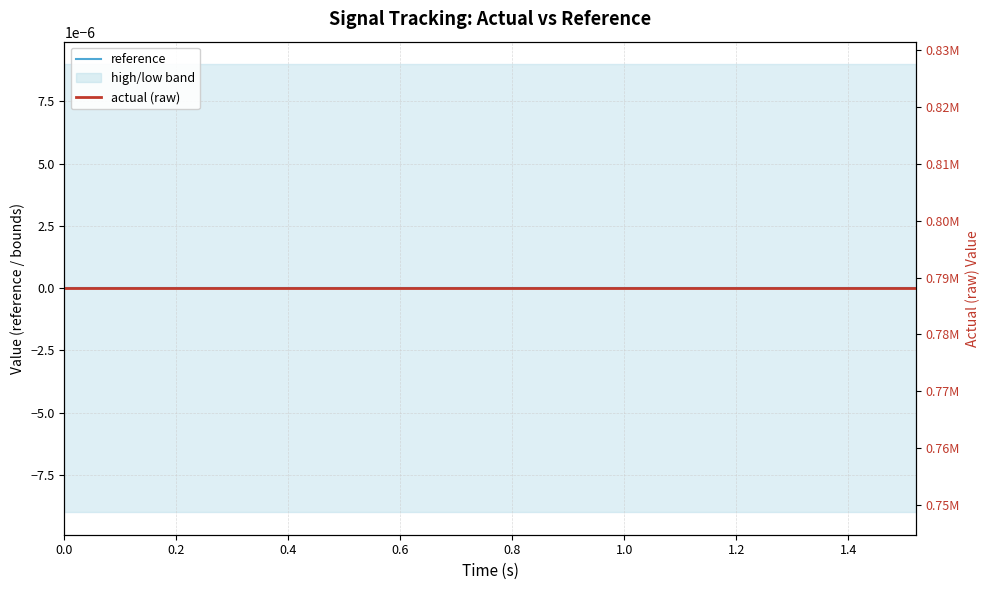

Reading left to right, extract all data points from this chart.

reference: 0.0	0.0	0.0	0.0	0.0	0.0	0.0	0.0	0.0	0.0	0.0	0.0	0.0	0.0	0.0	0.0	0.0	0.0	0.0	0.0
actual (raw): 788122.0	788122.0	788122.0	788122.0	788122.0	788122.0	788122.0	788122.0	788122.0	788122.0	788122.0	788122.0	788122.0	788122.0	788122.0	788122.0	788122.0	788122.0	788122.0	788122.0